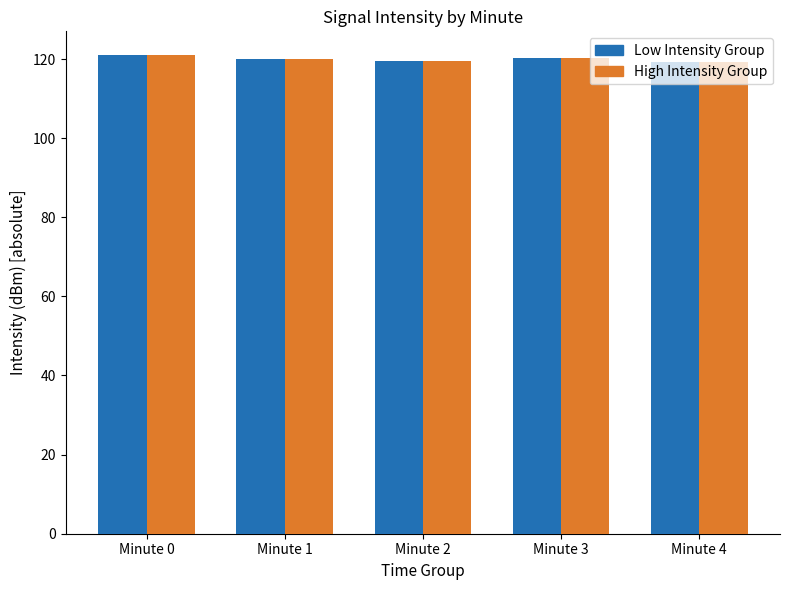

How many data points does each series have?

5